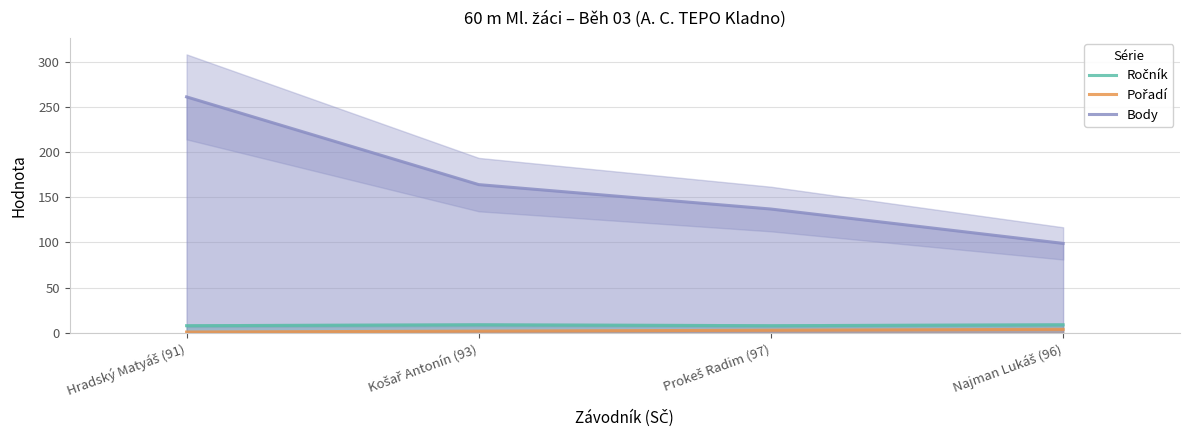

Is the value of Body at Košař Antonín (93) greater than the value of Ročník at Najman Lukáš (96)?

Yes